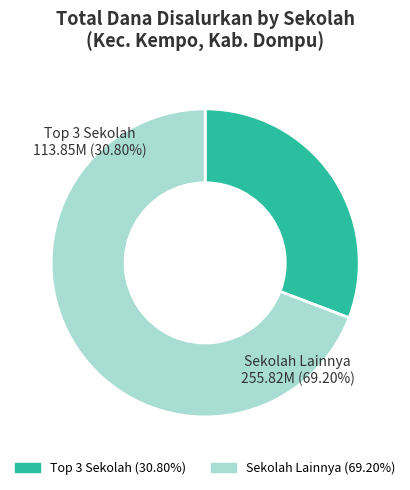

How much of the chart is everything except SD NEGERI 06 KEMPO?

100.0%